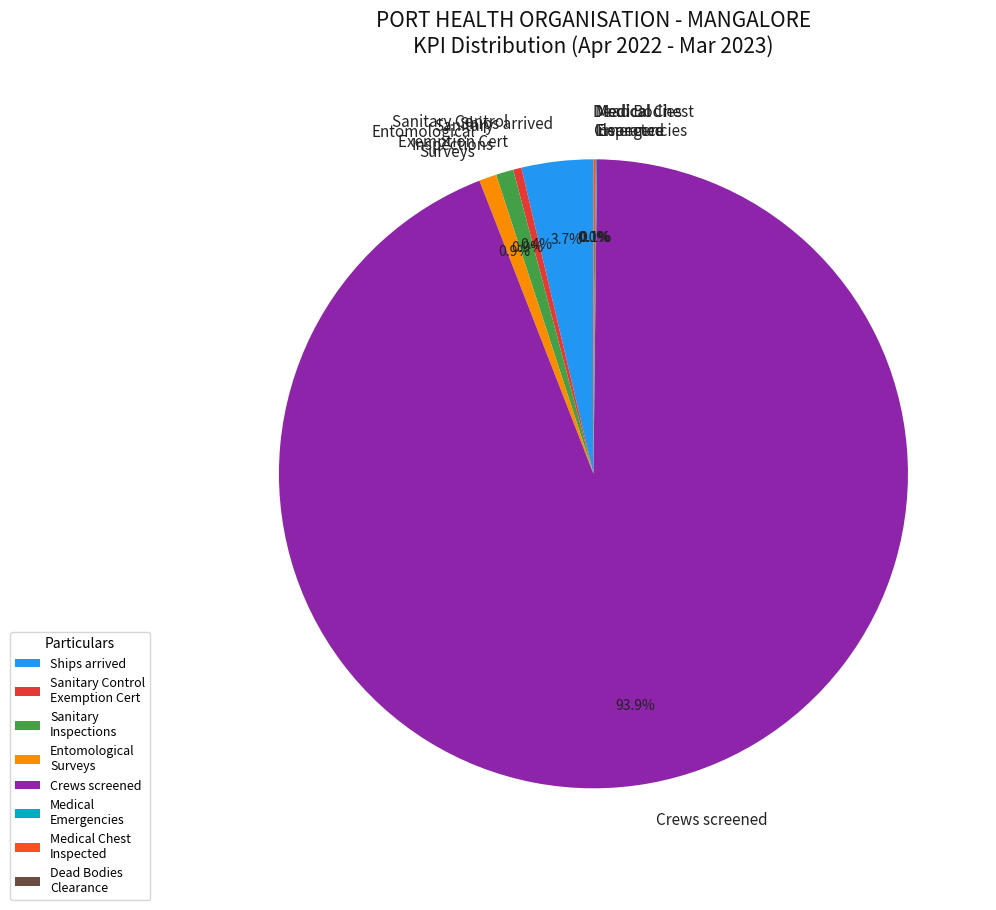

Is there any slice that represents more than half of the pie?

Yes